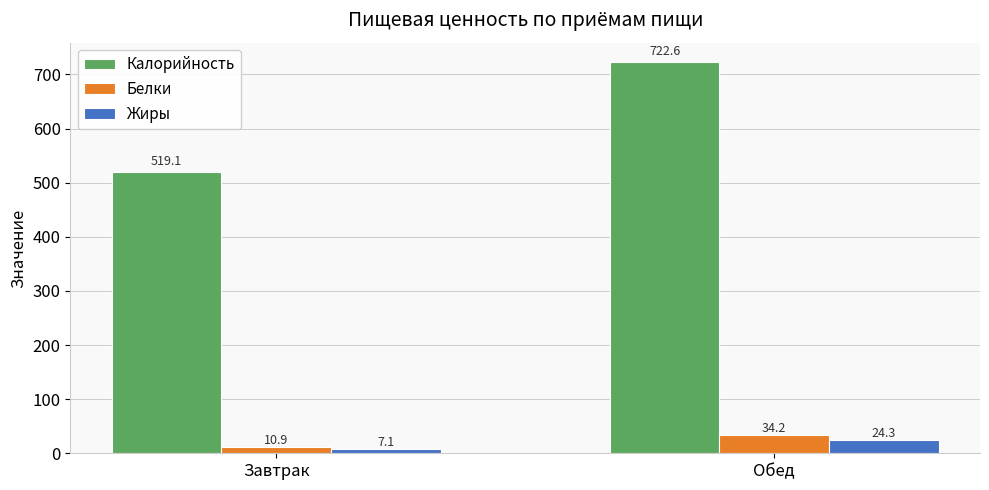

What is the value of the Жиры bar at the 1st from the left?

7.1